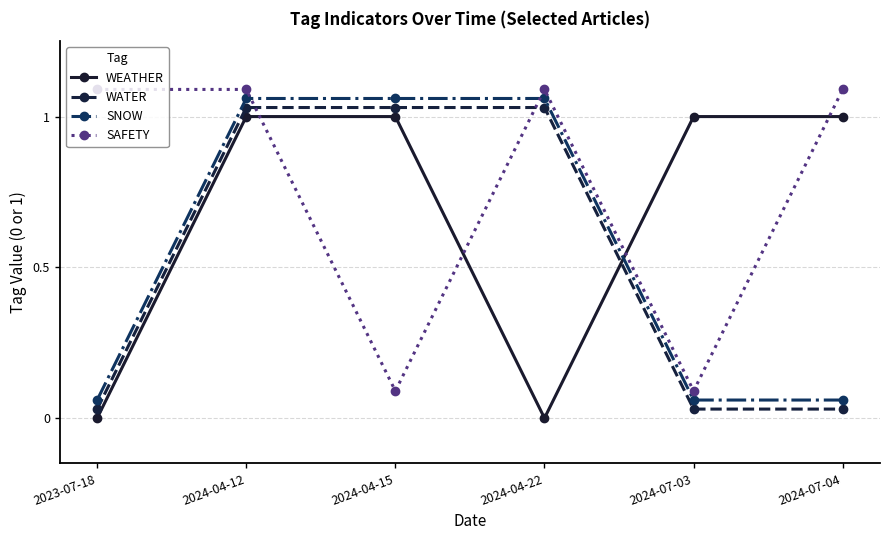

True or false: WEATHER and SAFETY intersect in this chart.

True